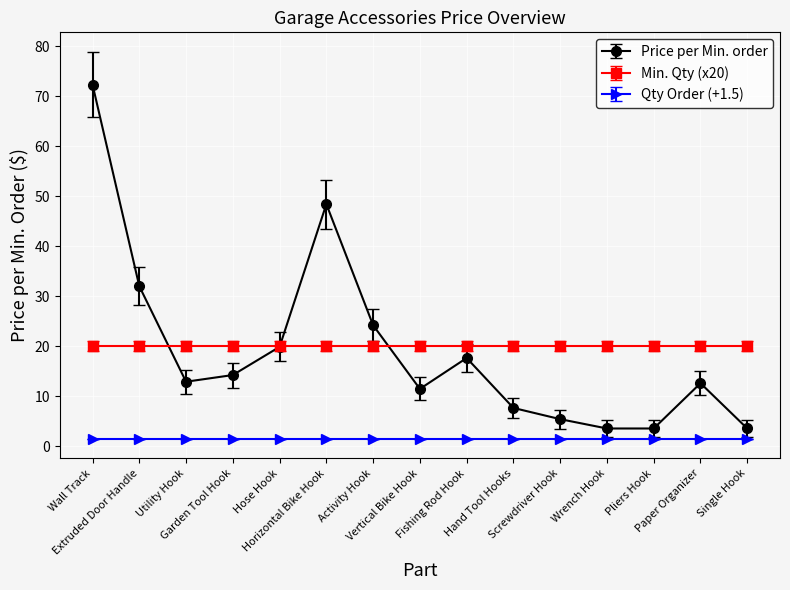

Does the chart have visible grid lines?

Yes